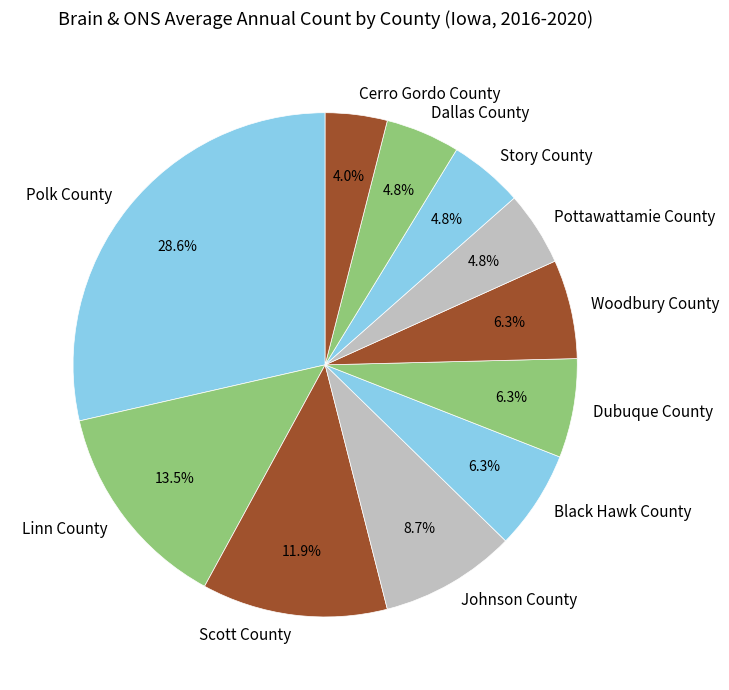

Does any single category account for the majority?

No